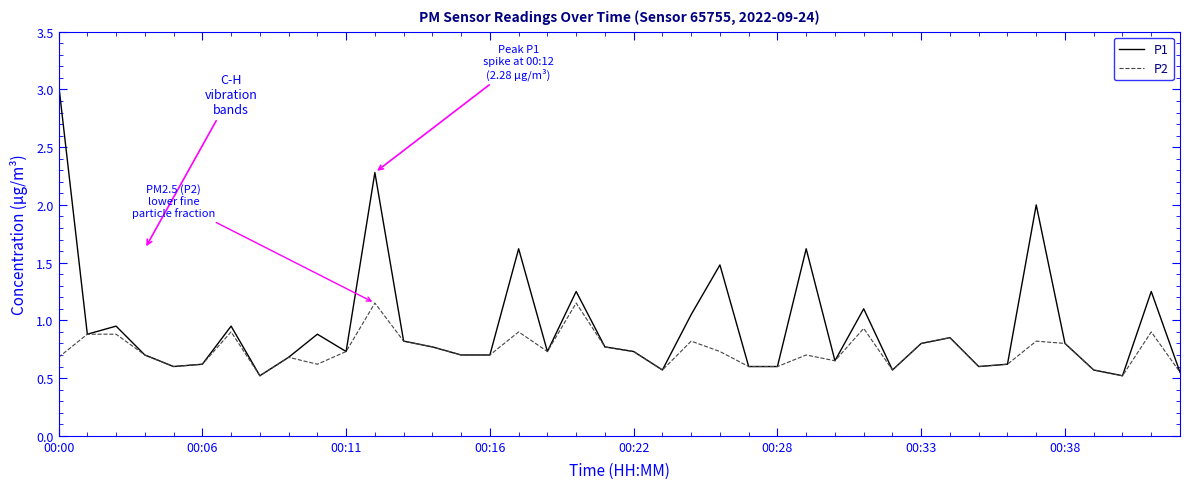

Which series has the largest range (max minus min)?

P1